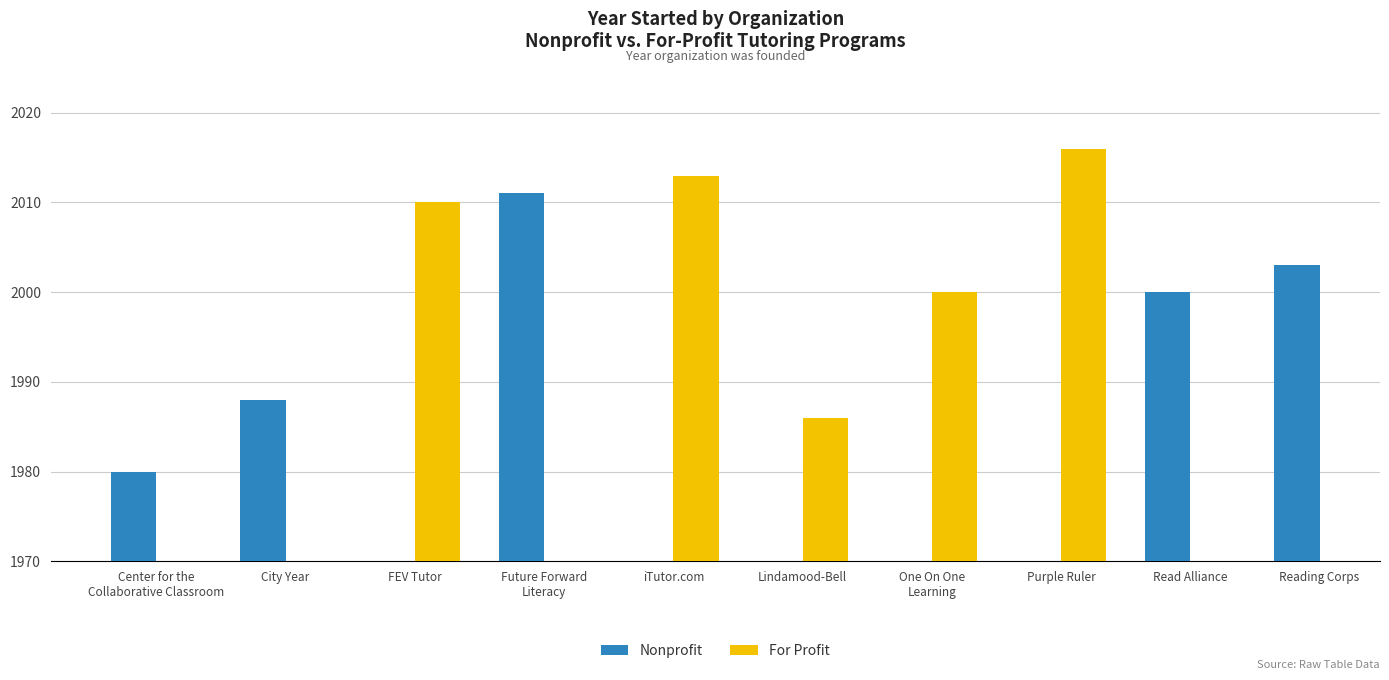

How many categories are shown in the chart?

10